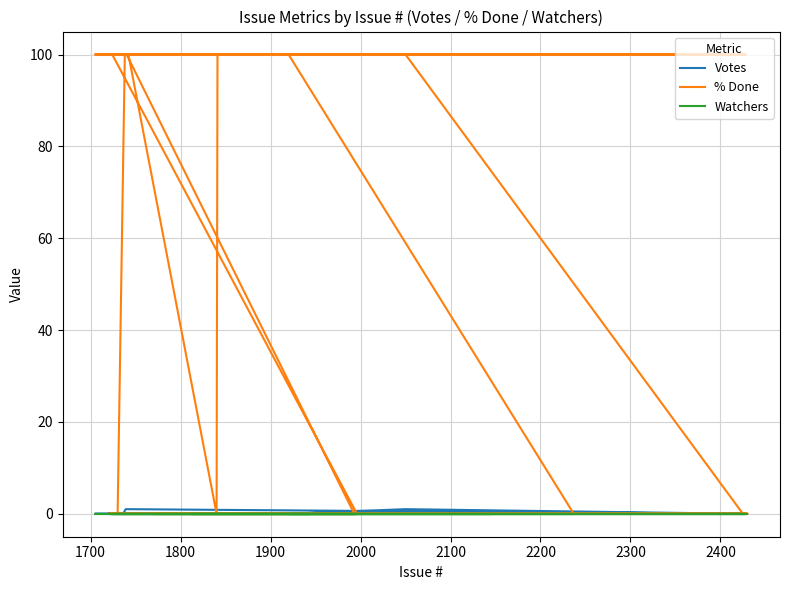

Count the % Done values in the range 0 to 100.

40